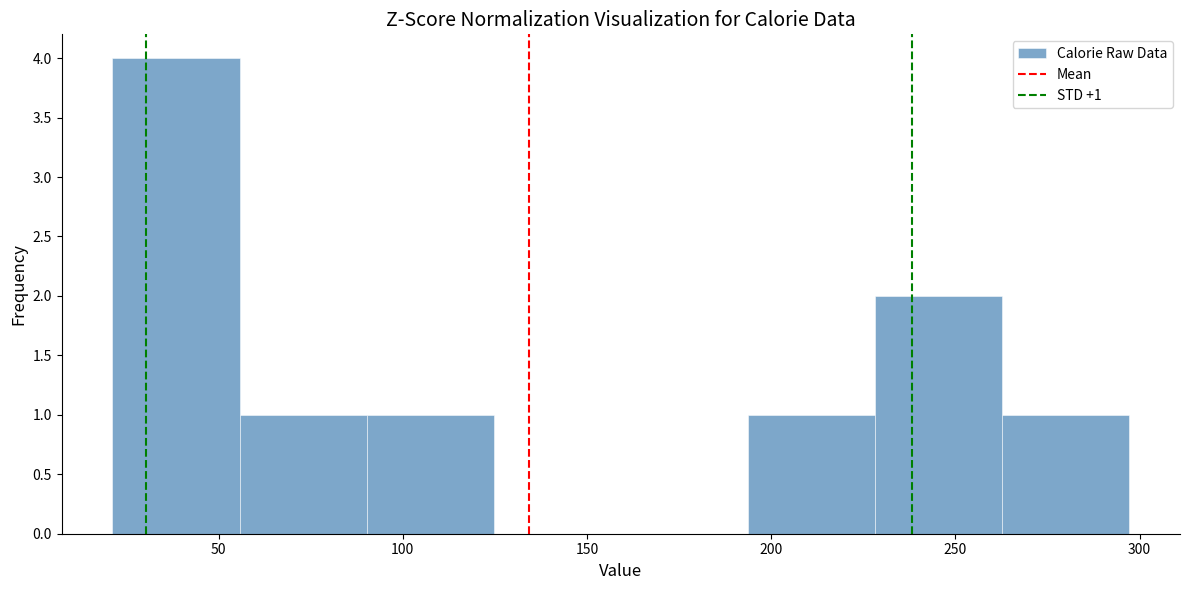

Which range on the x-axis has the tallest bar?

20 to 55